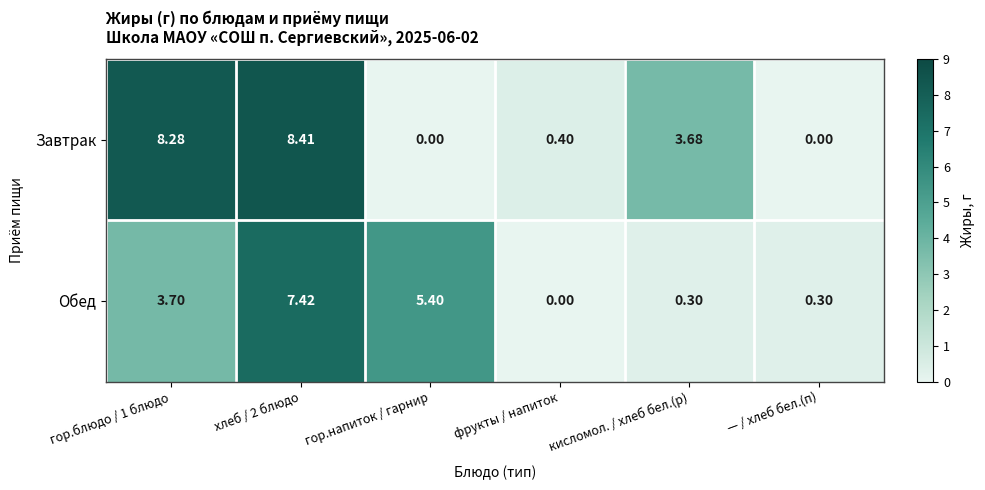

What is the difference between the highest and lowest values at гор.блюдо / 1 блюдо?

4.6